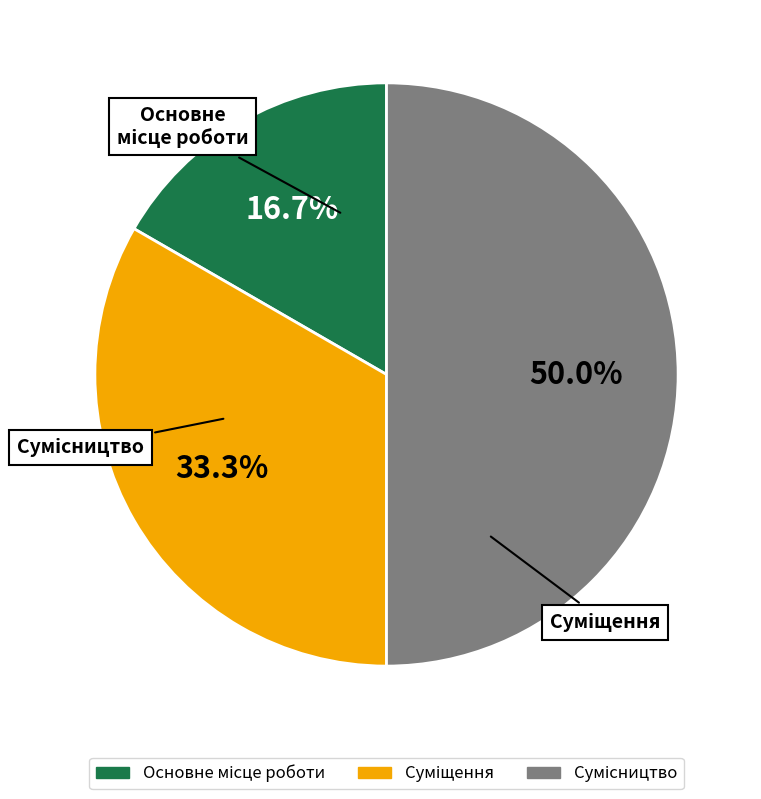

Which category has the biggest portion of the pie?

Сумісництво